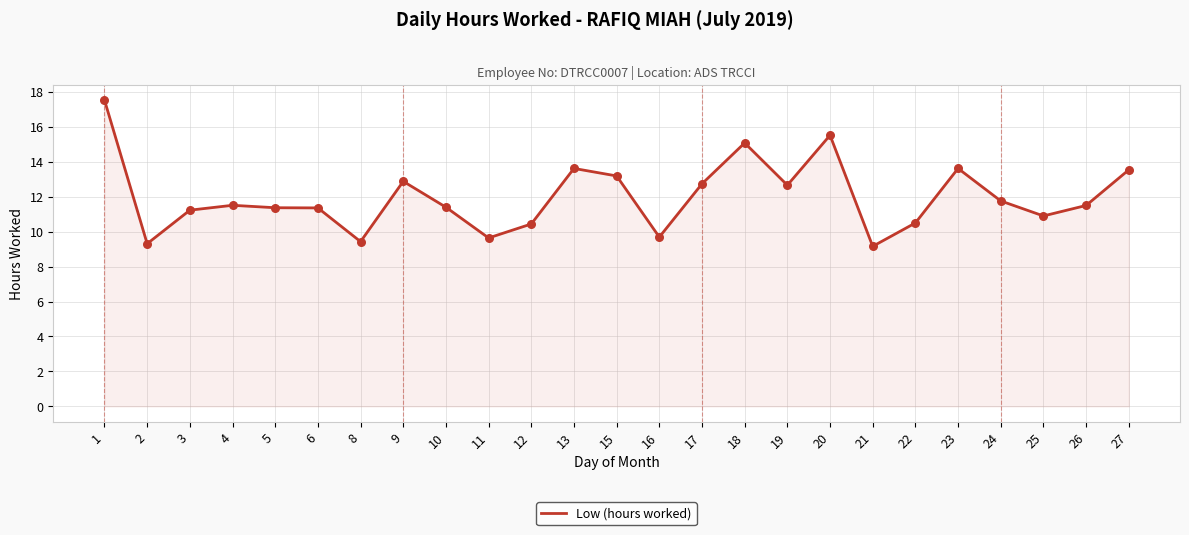

What is the change in value from 9 to 25?

-2.0